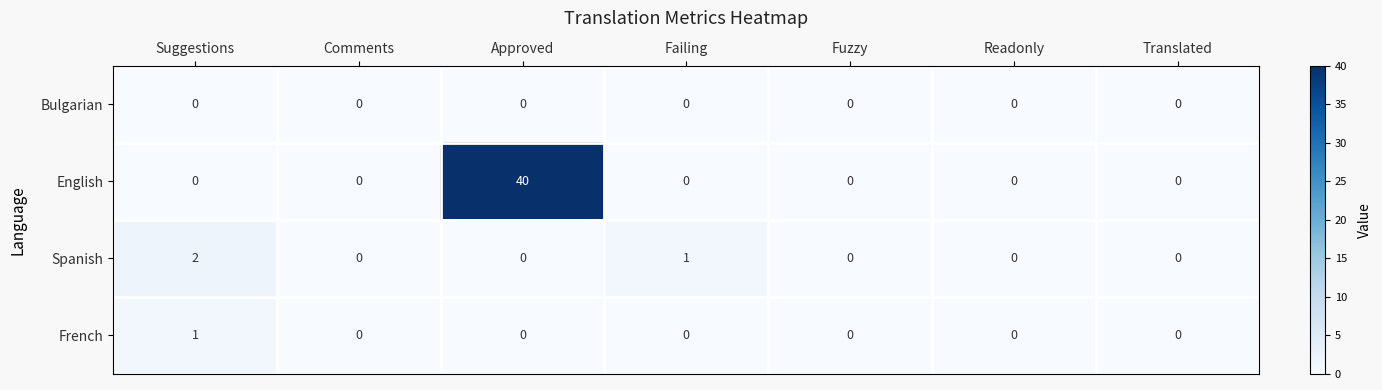

Reading left to right, transcribe all the data shown in this chart.

Bulgarian: 0	0	0	0	0	0	0
English: 0	0	40	0	0	0	0
Spanish: 2	0	0	1	0	0	0
French: 1	0	0	0	0	0	0